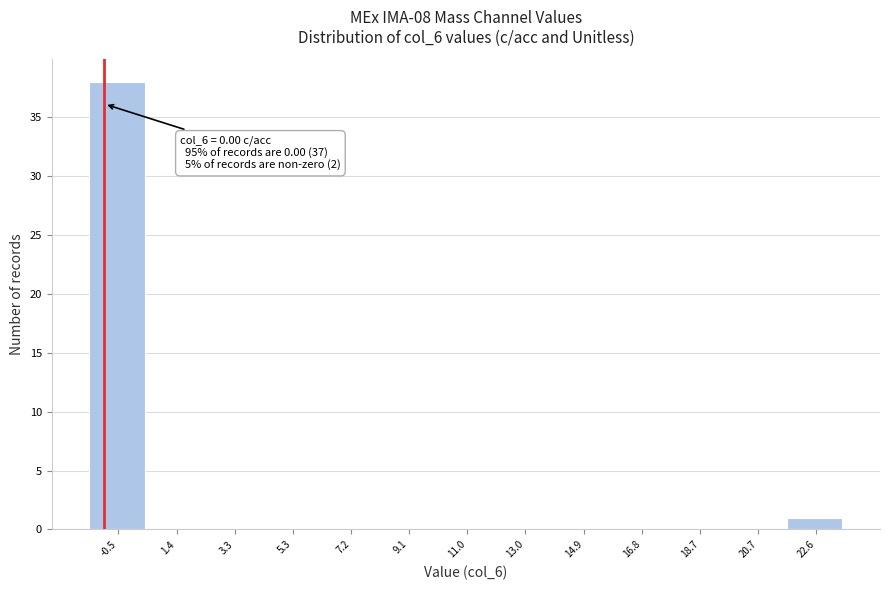

Reading left to right, extract all data points from this chart.

-0.5=38	1.4=0	3.3=0	5.3=0	7.2=0	9.1=0	11.0=0	13.0=0	14.9=0	16.8=0	18.7=0	20.7=0	22.6=1